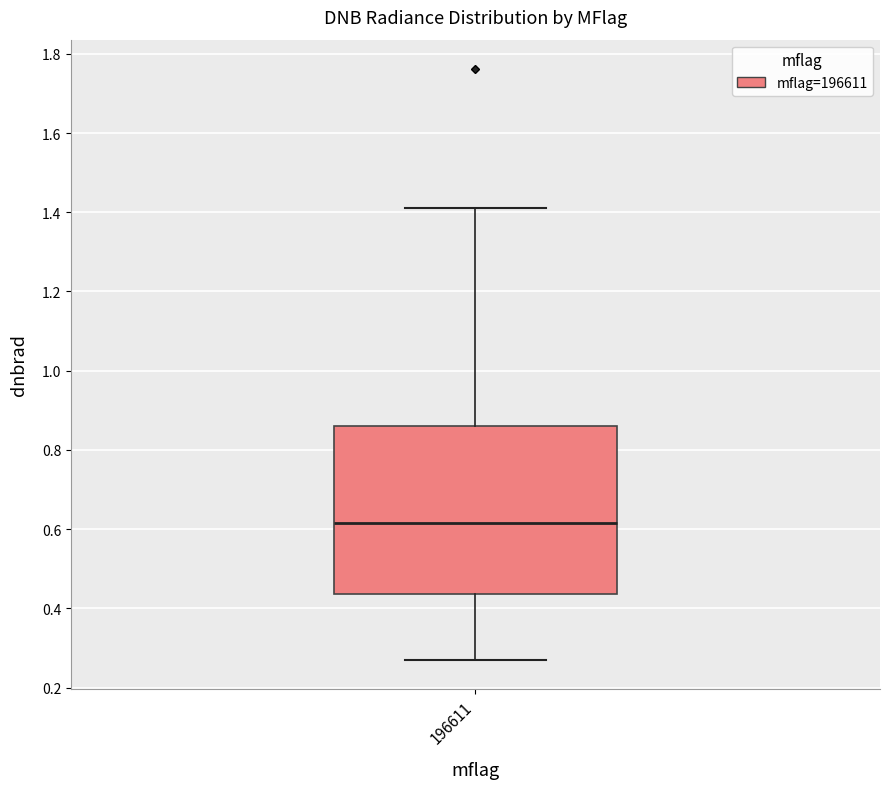

Read this box plot against the y-axis: the position of the median line, the range covered by the box, and the ends of both whiskers. The values are not printed on the chart, so give them approximately, as read against the axis.

median 0.62, box 0.44 to 0.86, whiskers 0.28 to 1.42